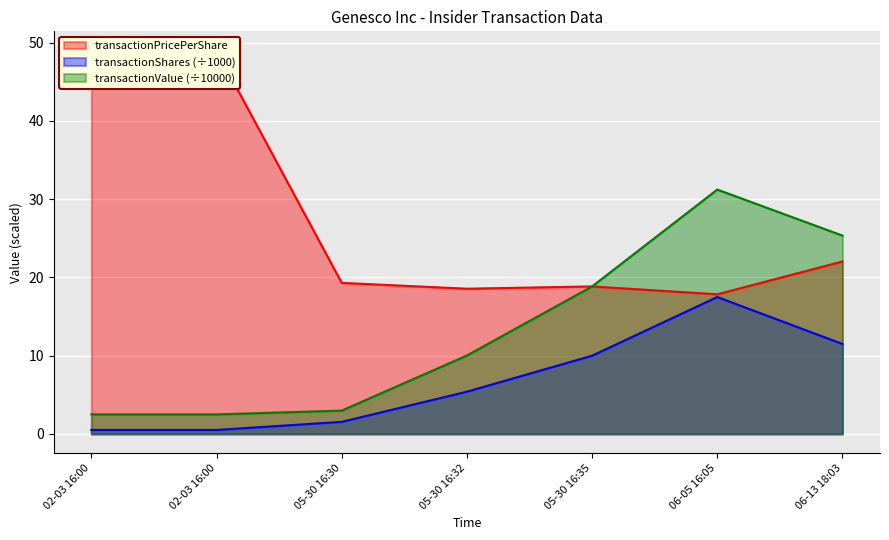

Reading left to right, list all the values displayed in this chart.

transactionPricePerShare: 49.0	49.0	19.3	18.6	18.9	17.9	22.0
transactionShares: 0.5	0.5	1.5	5.4	10.0	17.5	11.5
transactionValue: 2.5	2.5	3.0	10.0	18.9	31.2	25.4